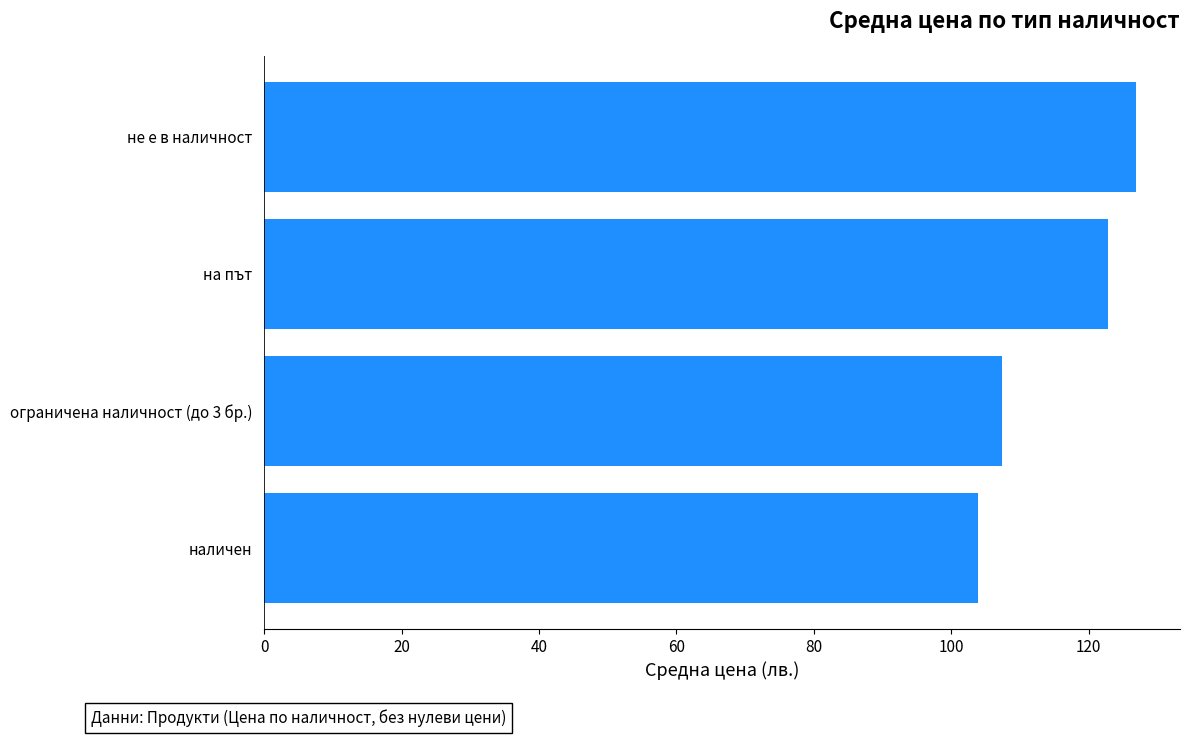

Count the number of values greater than 122.

2